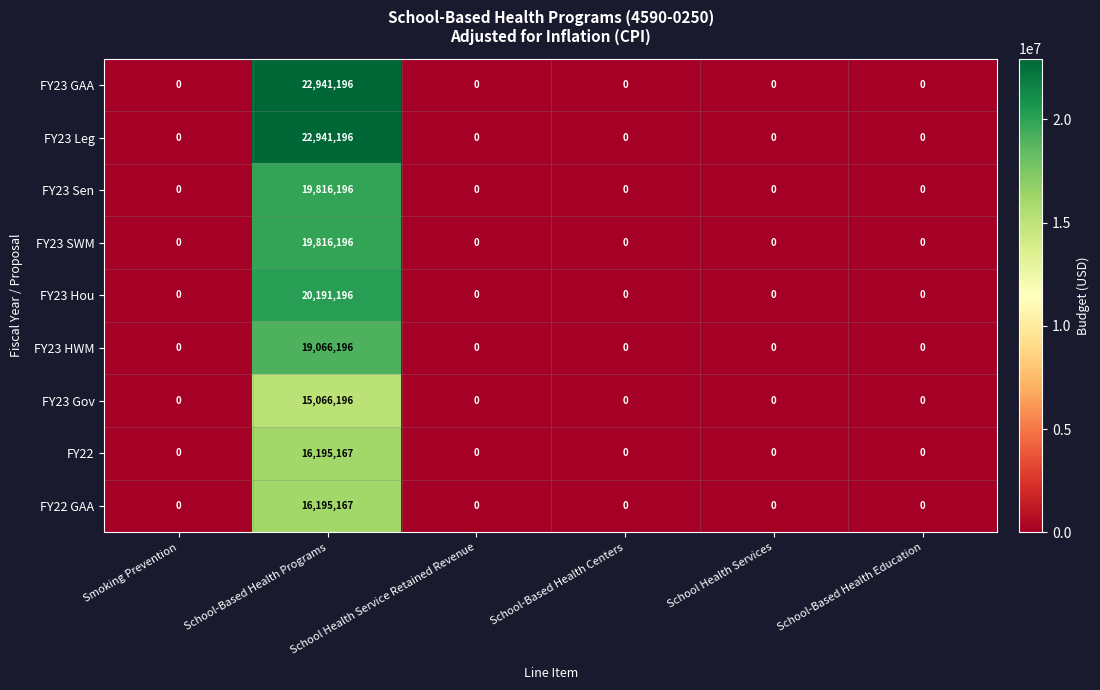

Which label corresponds to the largest value in the chart?

School-Based Health Programs